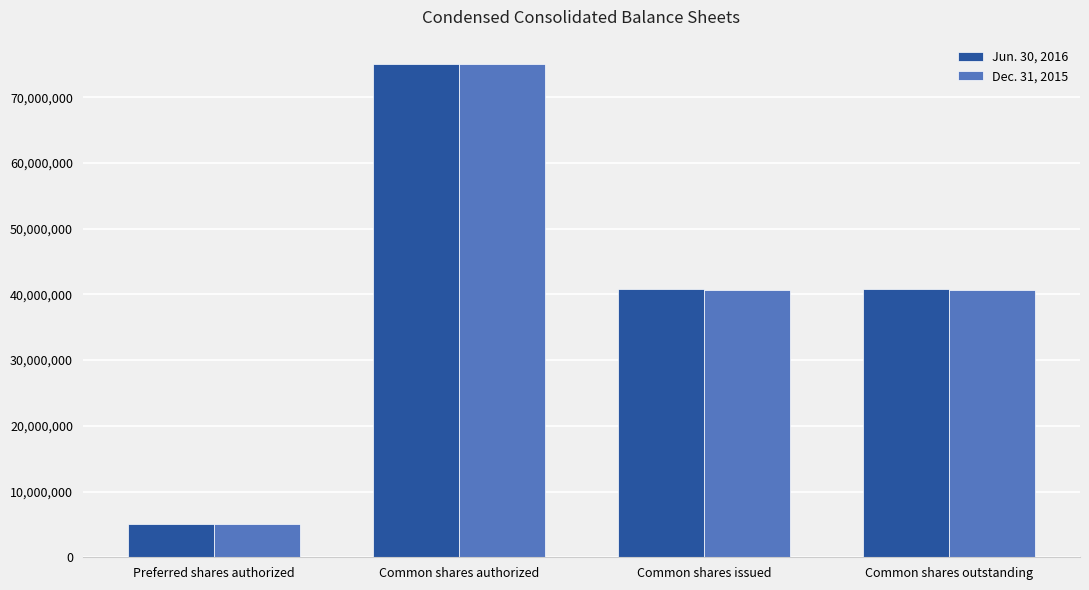

What is the sum of all Dec. 31, 2015 values?

161387414